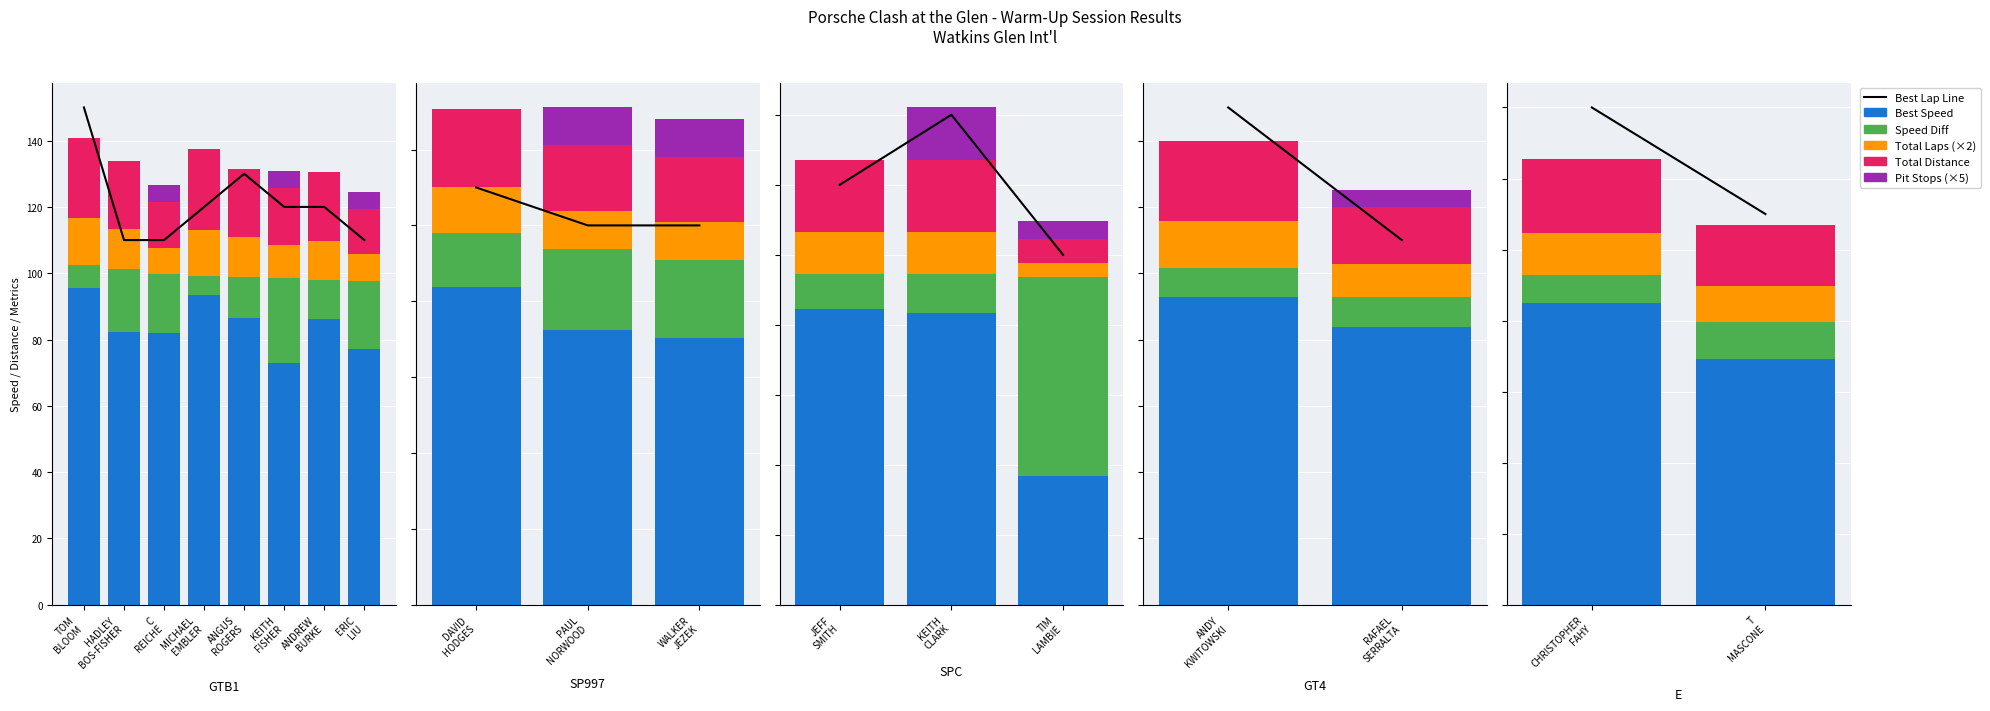

What is the spread (max minus min) of values at T MASCONE?

110.0